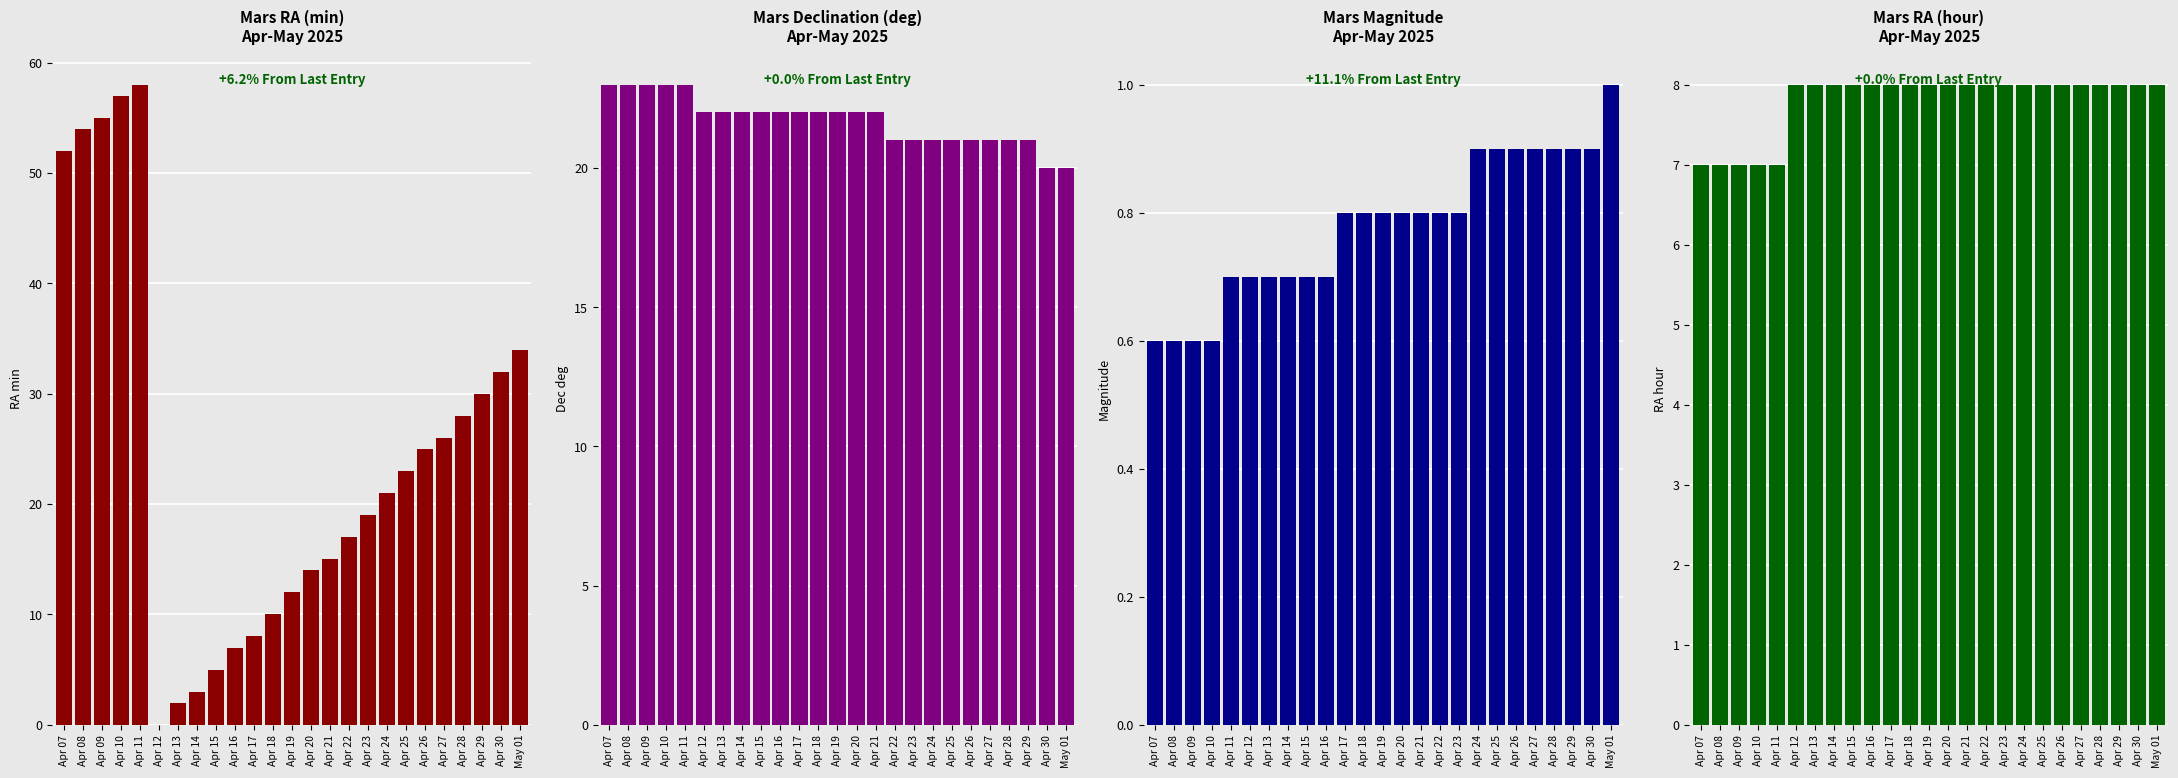

What is the total value across all series at Apr 29?

59.9